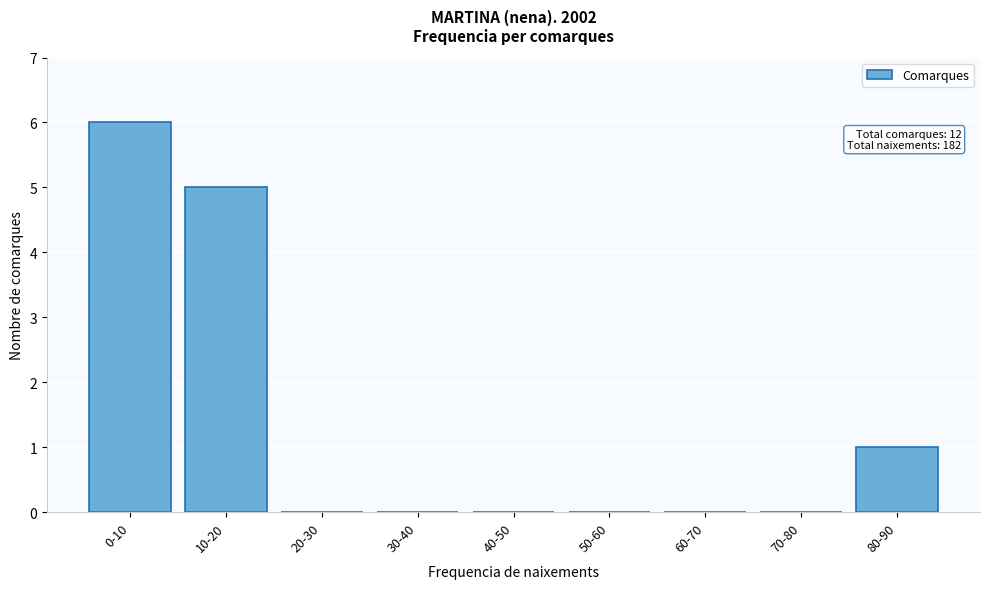

Reading left to right, what are all the values shown in this chart?

0-10=6	10-20=5	20-30=0	30-40=0	40-50=0	50-60=0	60-70=0	70-80=0	80-90=1